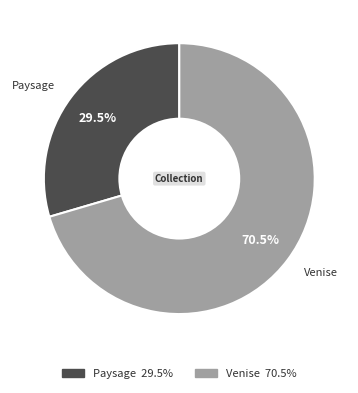

Which has a higher value, Paysage or Venise?

Venise